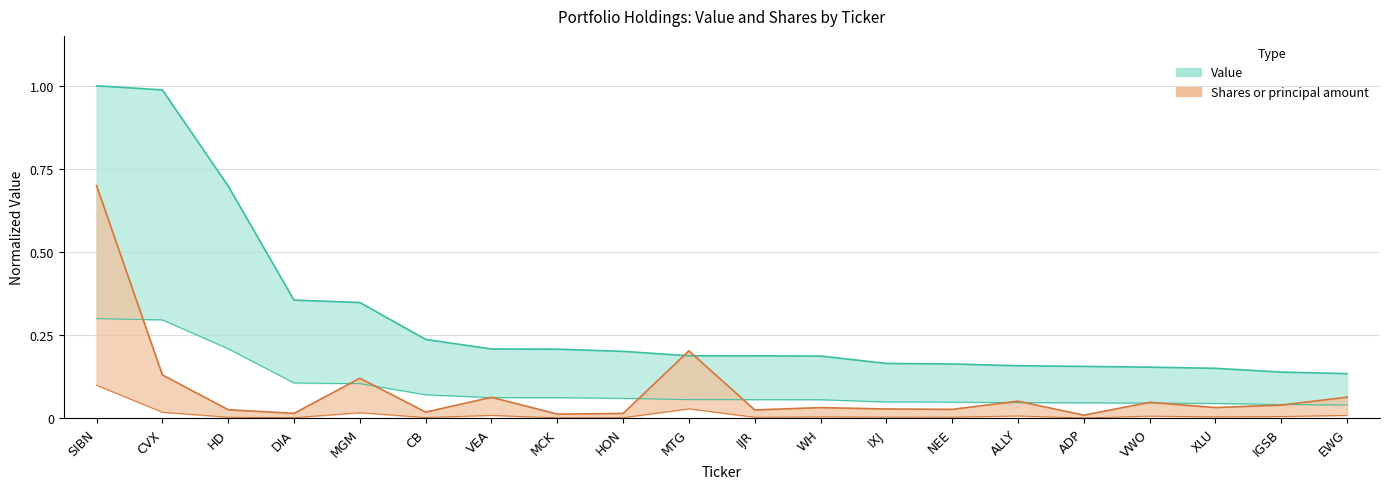

True or false: Value has more than 2 interior local peaks.

False